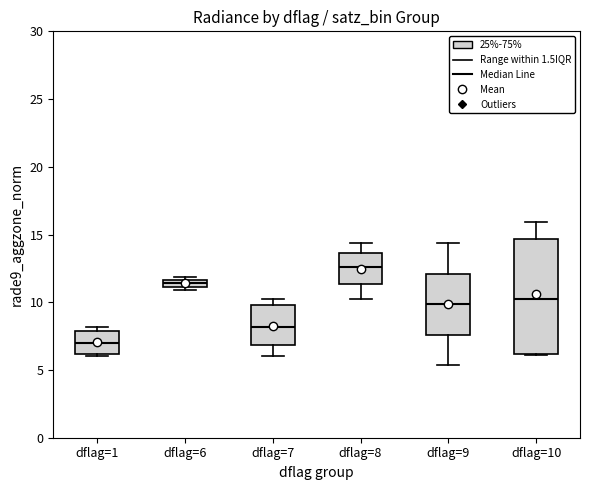

Which box has the lowest median line?

dflag=1